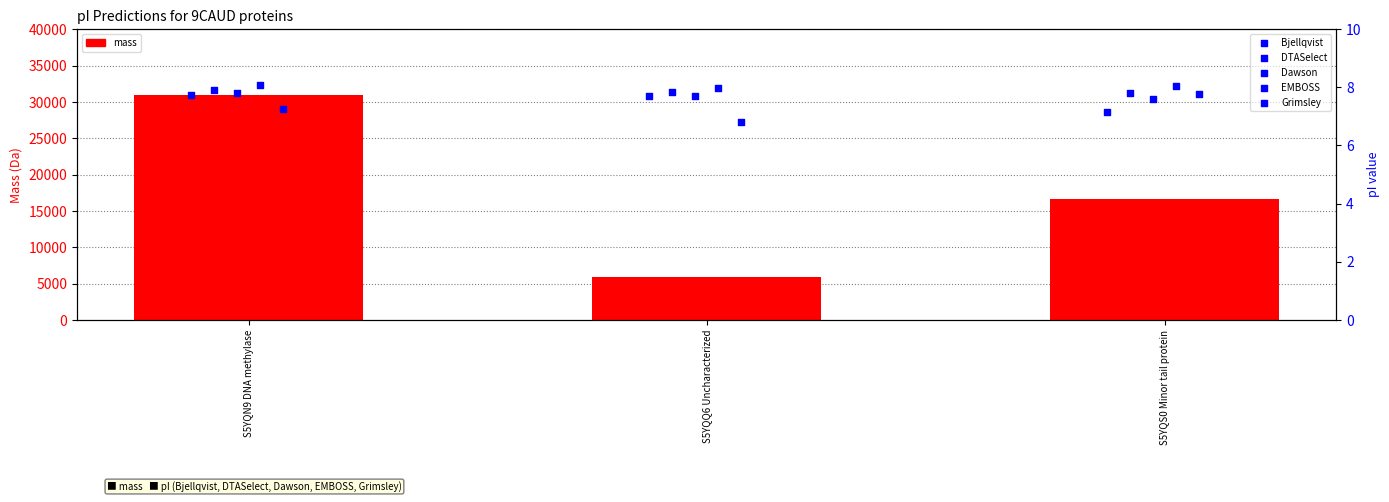

At how many categories does at least one series exceed 2932?

3